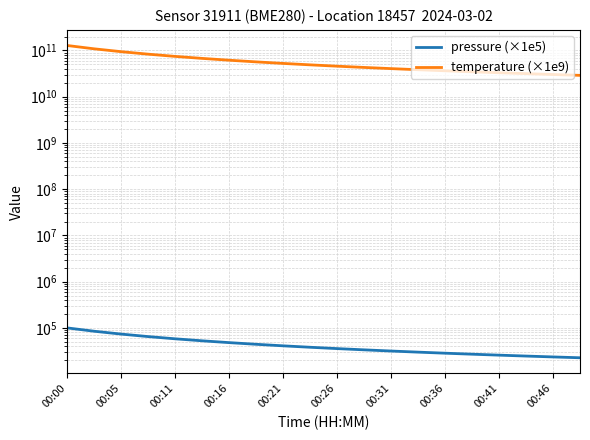

What is the difference between the second highest and minimum values in the pressure (×1e5) series?

62121.3